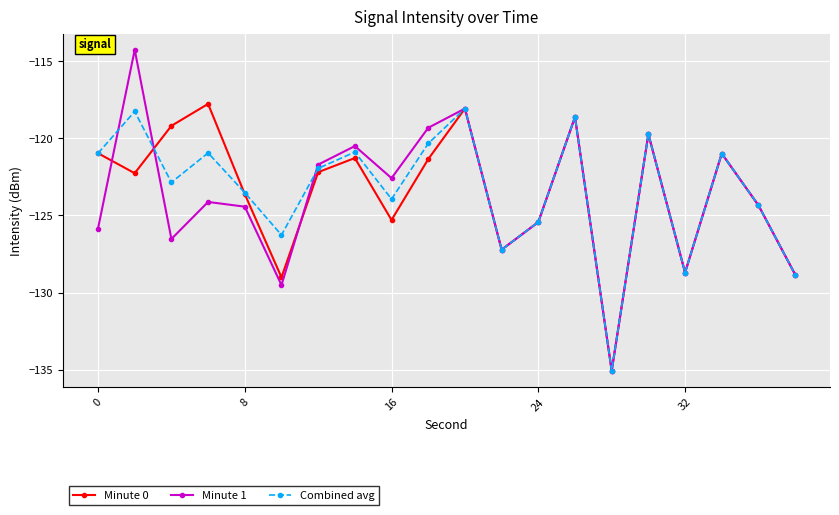

In Minute 1, how many points are higher than both neighbors (excluding endpoints)?

7